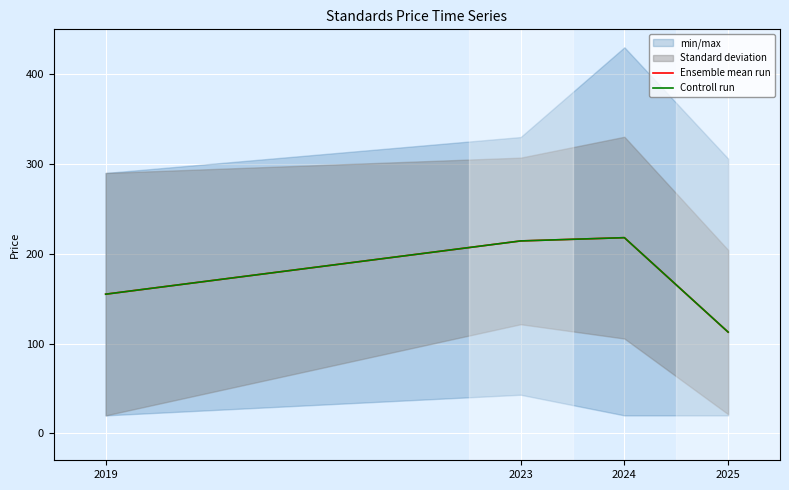

At which label does Controll run first exceed 214?

2023